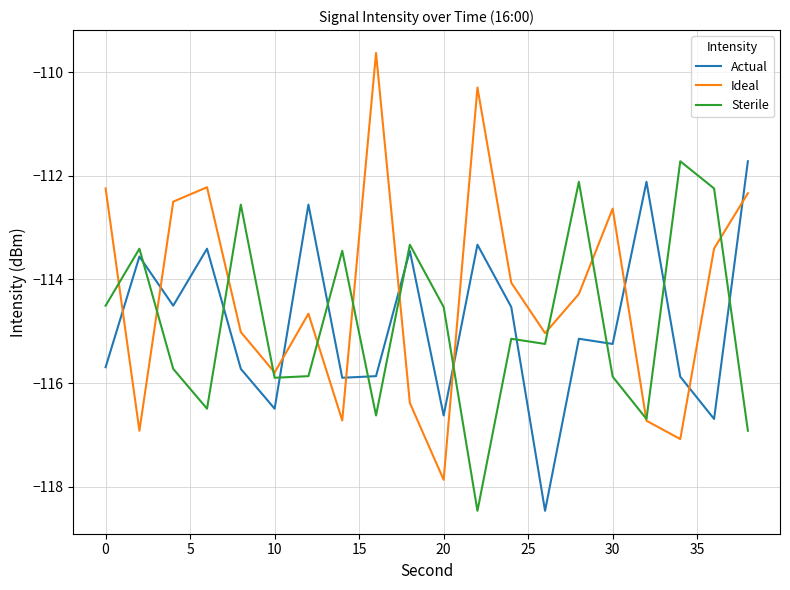

Reading left to right, extract all data points from this chart.

Actual: -115.7	-113.6	-114.5	-113.4	-115.7	-116.5	-112.6	-115.9	-115.9	-113.4	-116.6	-113.3	-114.5	-118.5	-115.1	-115.2	-112.1	-115.9	-116.7	-111.7
Ideal: -112.2	-116.9	-112.5	-112.2	-115.0	-115.8	-114.7	-116.7	-109.6	-116.4	-117.9	-110.3	-114.1	-115.0	-114.3	-112.6	-116.7	-117.1	-113.4	-112.3
Sterile: -114.5	-113.4	-115.7	-116.5	-112.6	-115.9	-115.9	-113.4	-116.6	-113.3	-114.5	-118.5	-115.1	-115.2	-112.1	-115.9	-116.7	-111.7	-112.2	-116.9